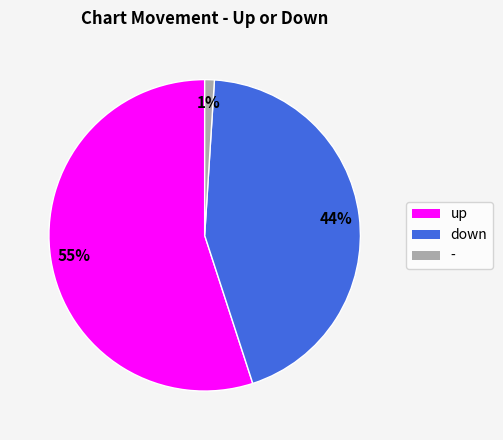

Do - and down together represent more than half of the pie?

No